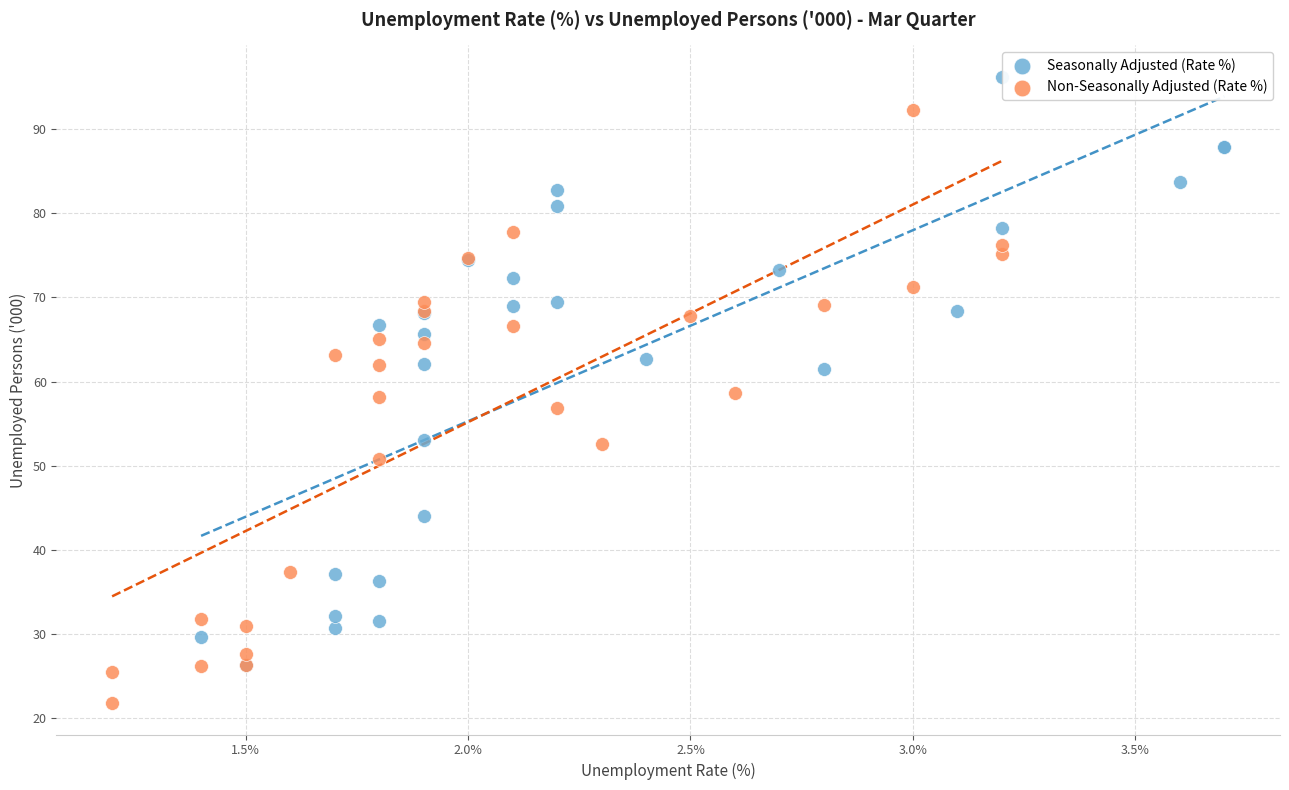

Which series contains the lowest Y value?

Non-Seasonally Adjusted (Rate %)